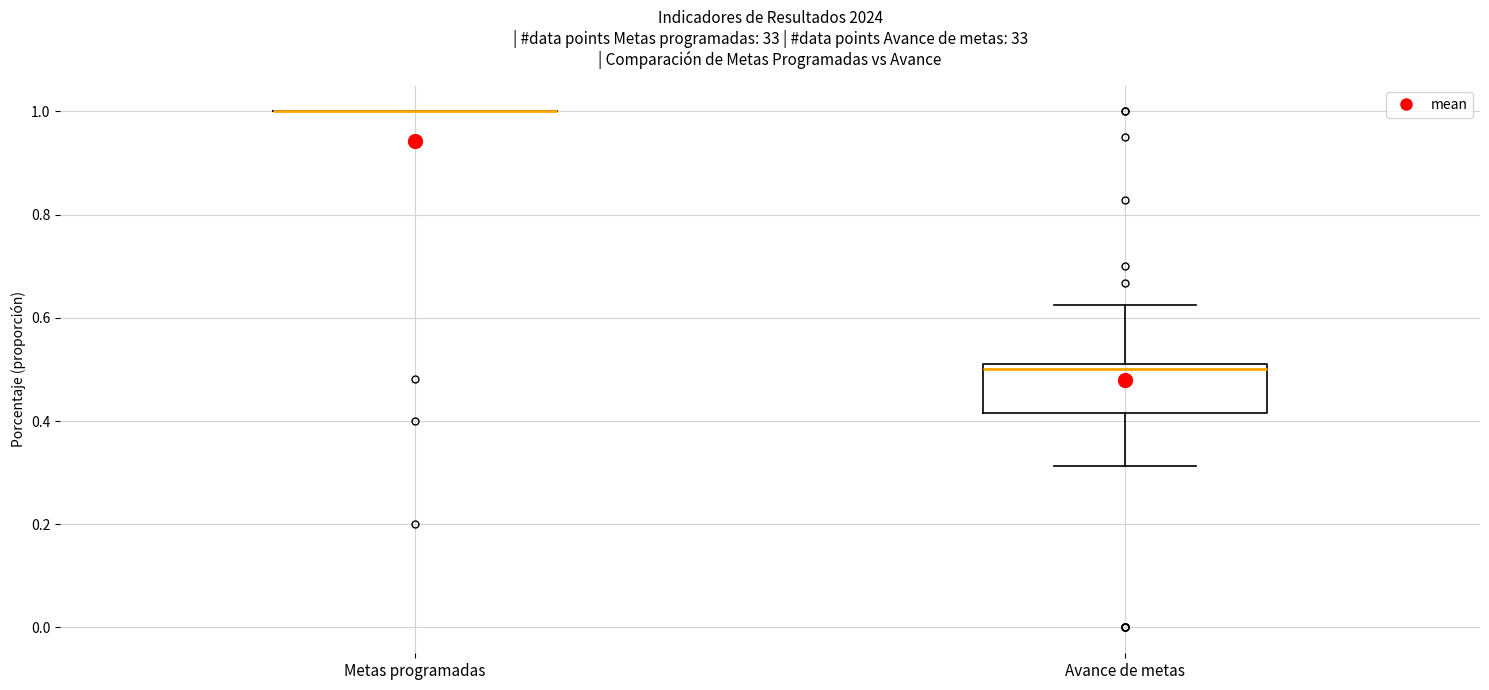

Reading left to right, transcribe this box plot: for each box, give where its median line is, the range the box spans, and where its two whiskers end, as read against the y-axis. The values are not printed on the chart, so give them approximately, as read against the axis.

Metas programadas: box collapsed to a line at 1.00, whiskers 1.00 to 1.00
Avance de metas: median 0.50, box 0.42 to 0.52, whiskers 0.32 to 0.62